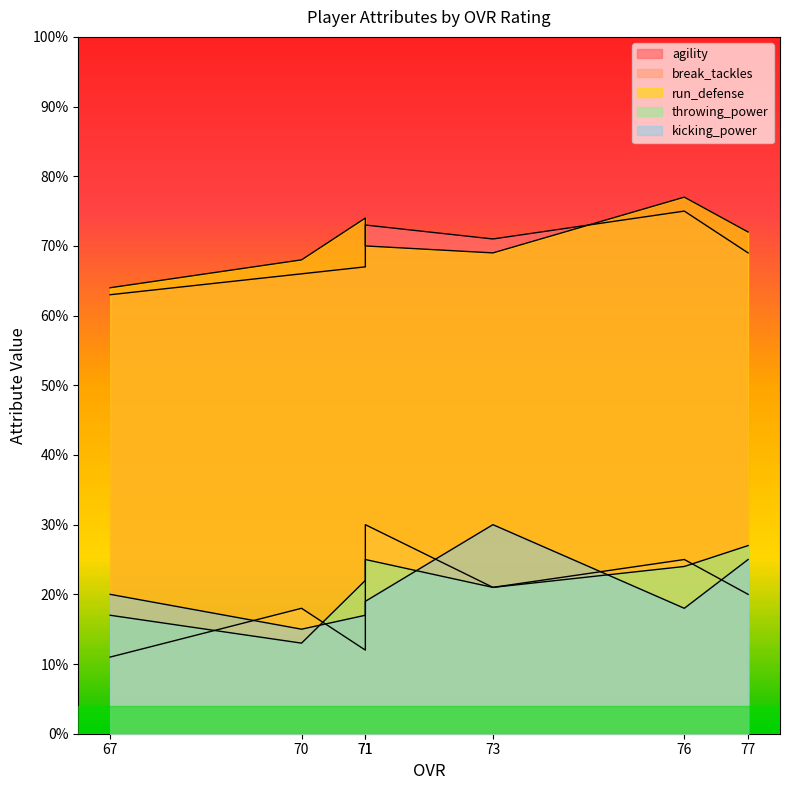

What is the difference between the throwing_power values at 71 and 77?

5